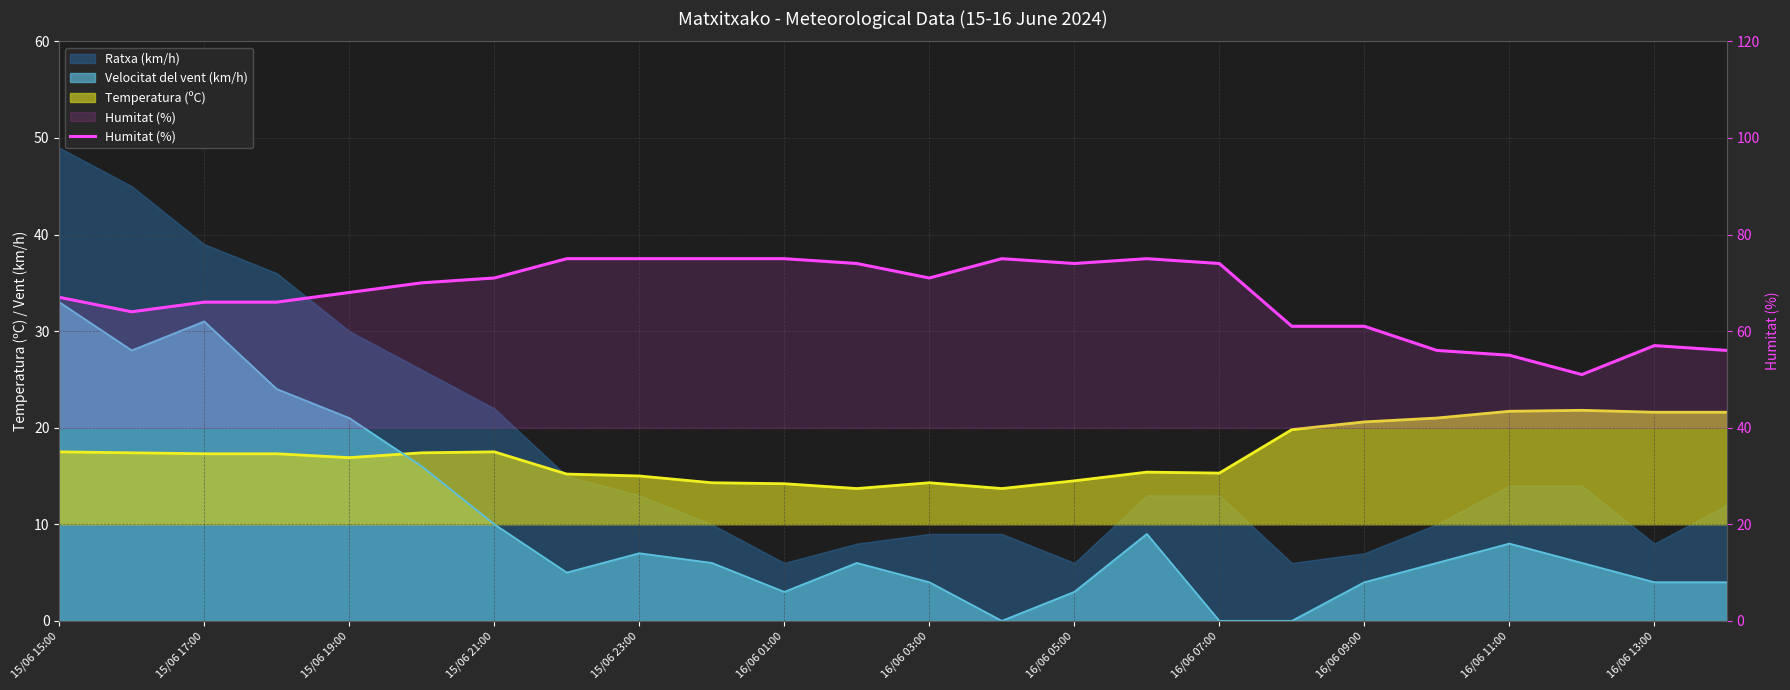

Approximately how many times larger is the value at 23 compared to 16/06 11:00?

0.7